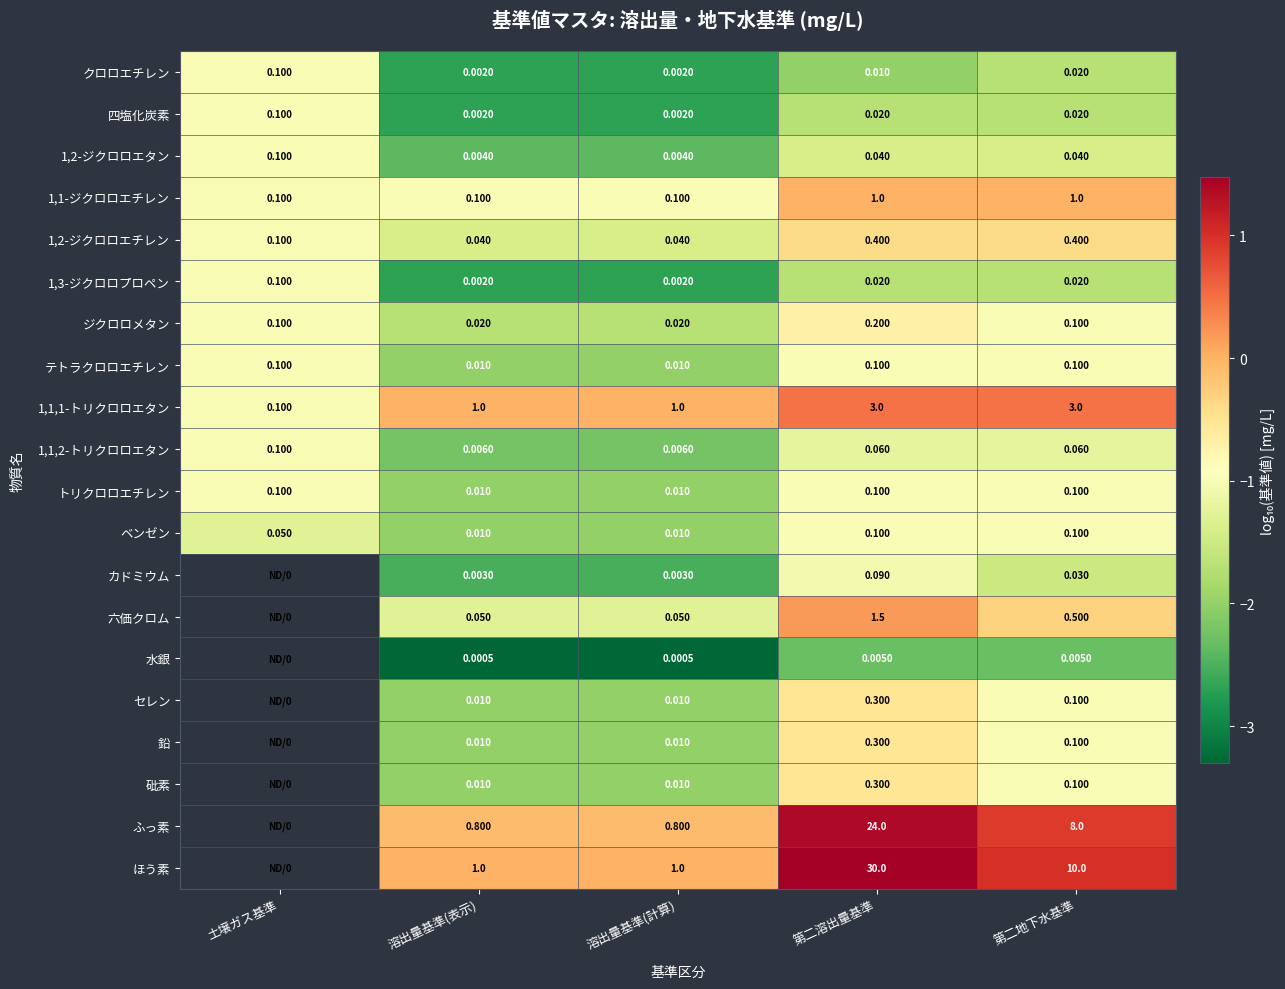

Between 溶出量基準(計算) and 第二地下水基準, which series saw the biggest shift?

ほう素